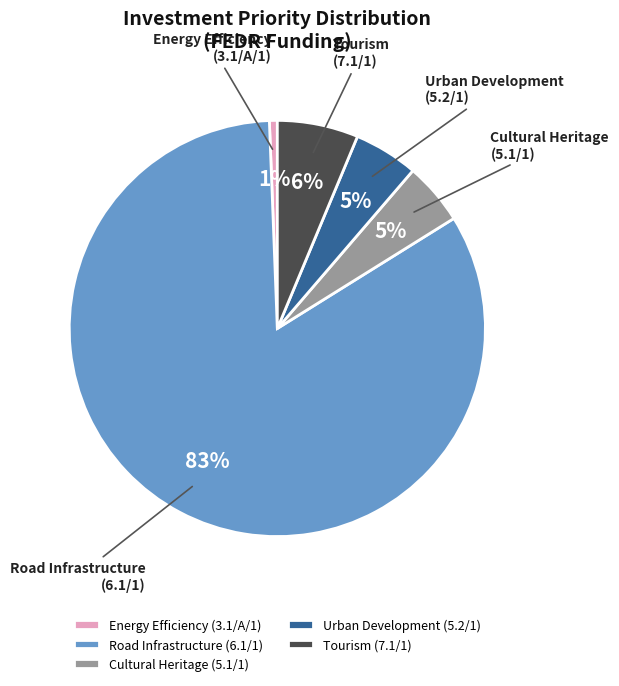

Do Energy Efficiency (3.1/A/1) and Cultural Heritage (5.1/1) together represent more than half of the pie?

No